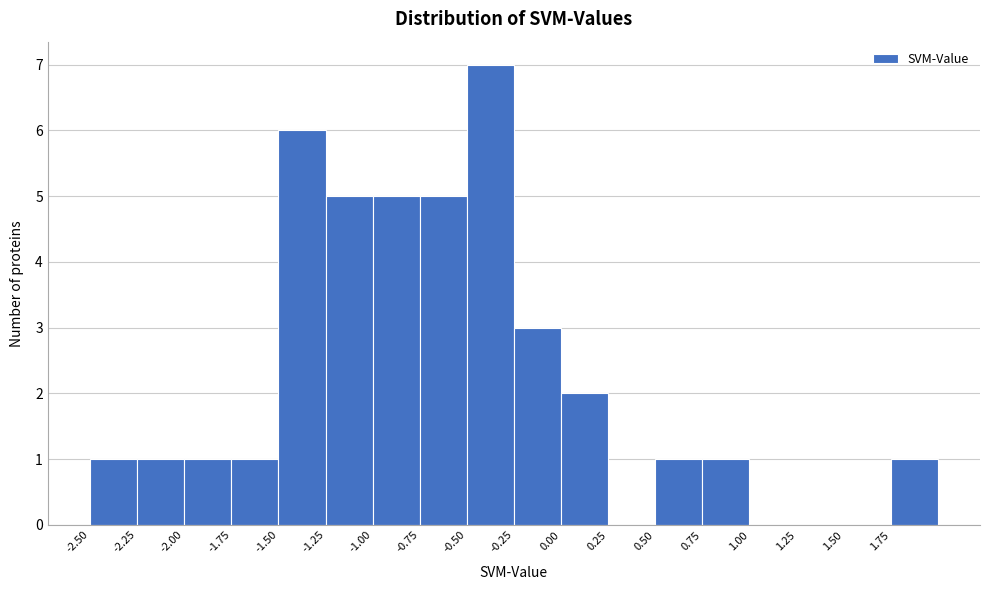

Reading left to right, transcribe this chart: for each bar, give the range it covers on the x-axis and its height. The values are not printed on the chart, so give them approximately, as read against the axis.

-2.50 to -2.25: 1
-2.25 to -2.00: 1
-2.00 to -1.75: 1
-1.75 to -1.50: 1
-1.50 to -1.25: 6
-1.25 to -1.00: 5
-1.00 to -0.75: 5
-0.75 to -0.50: 5
-0.50 to -0.25: 7
-0.25 to 0.00: 3
0.00 to 0.25: 2
0.25 to 0.50: 0
0.50 to 0.75: 1
0.75 to 1.00: 1
1.00 to 1.25: 0
1.25 to 1.50: 0
1.50 to 1.75: 0
1.75 to 2.00: 1